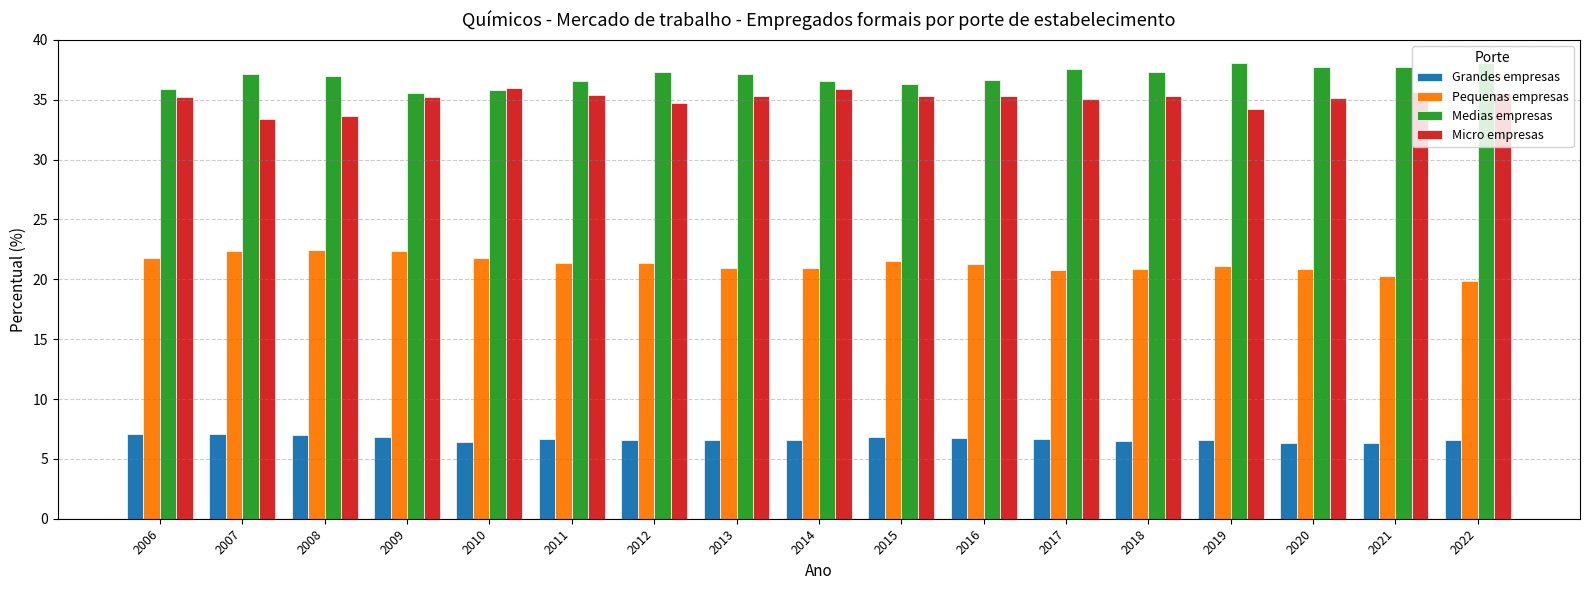

What is the highest value of the Micro empresas series?

36.0